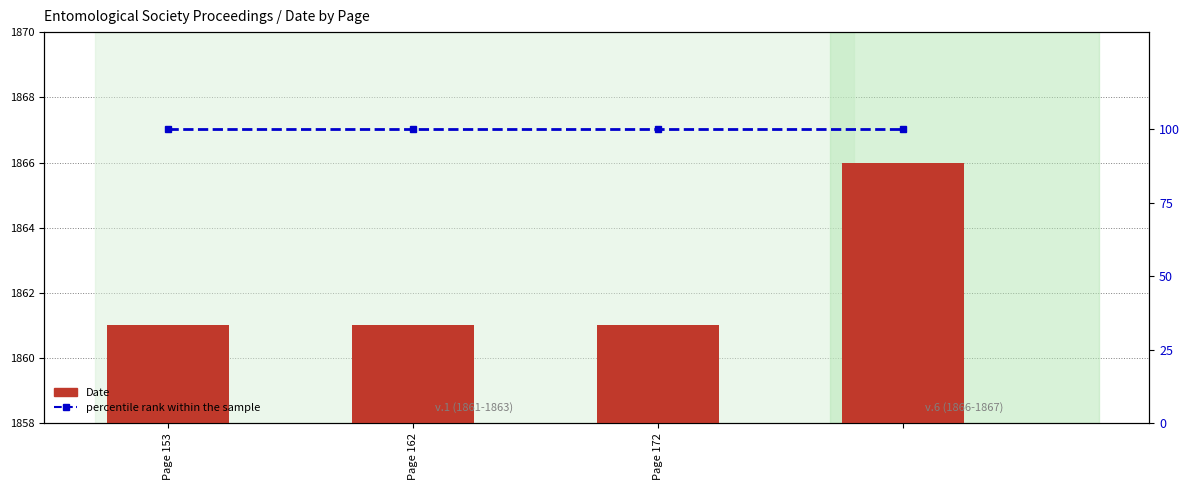

Which series has the largest total across all categories?

Date